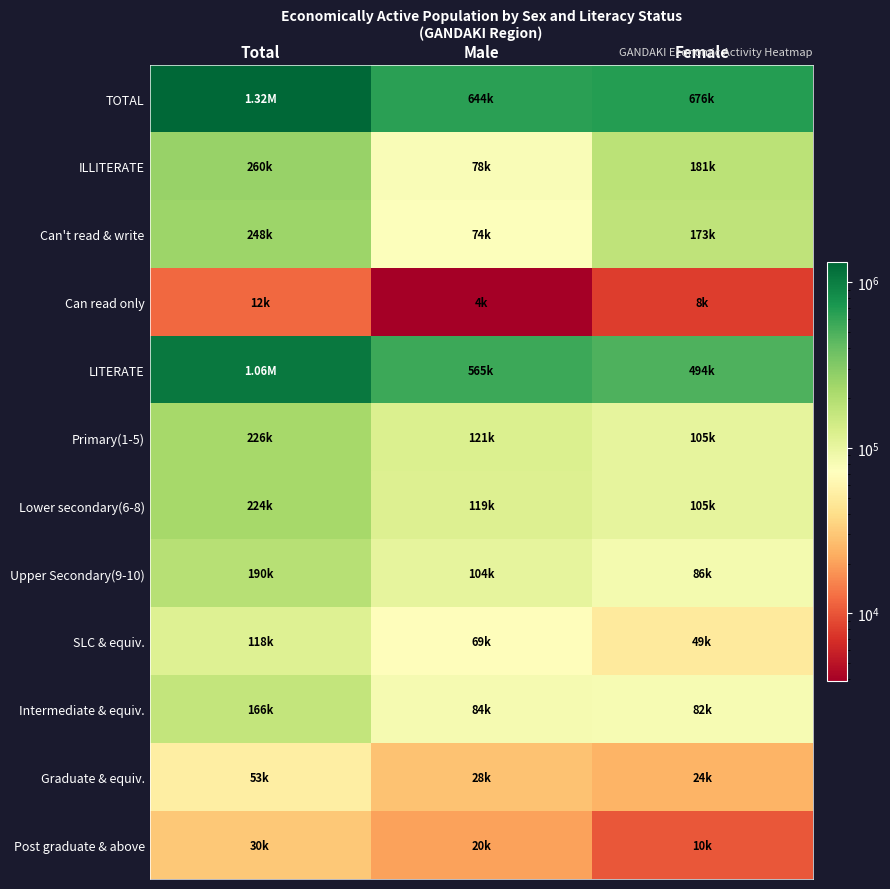

Which series has the largest range (max minus min)?

TOTAL